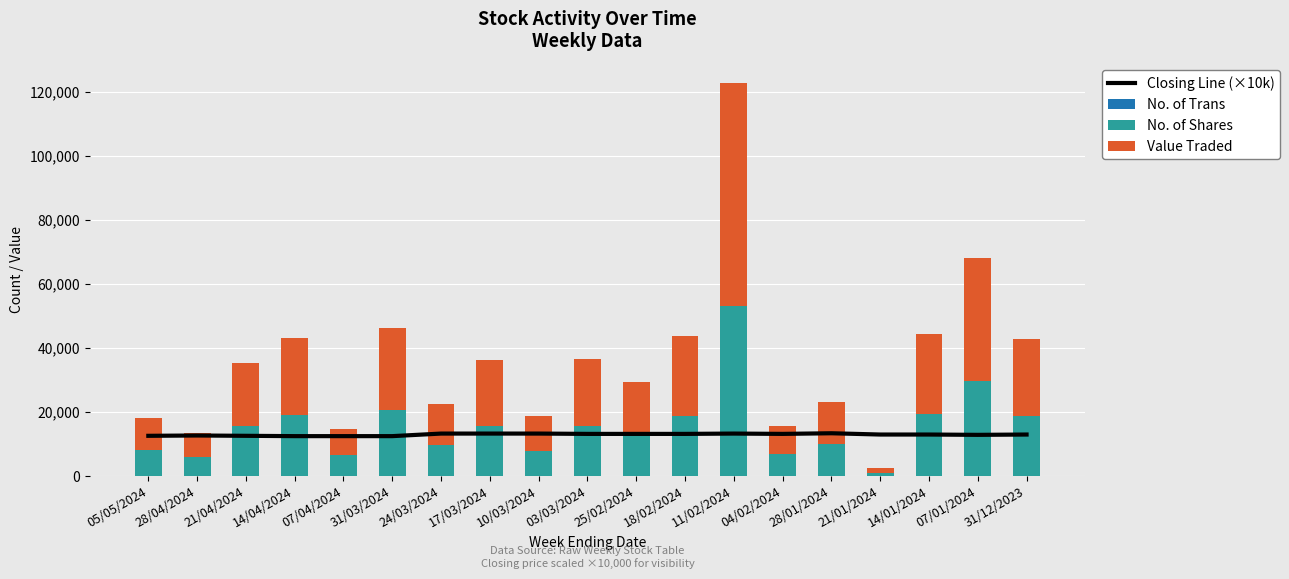

Reading left to right, extract all data points from this chart.

Closing Line (×10k): 05/05/2024=12600	28/04/2024=12700	21/04/2024=12600	14/04/2024=12500	07/04/2024=12500	31/03/2024=12500	24/03/2024=13300	17/03/2024=13300	10/03/2024=13300	03/03/2024=13200	25/02/2024=13200	18/02/2024=13200	11/02/2024=13300	04/02/2024=13200	28/01/2024=13400	21/01/2024=13000	14/01/2024=13000	07/01/2024=12900	31/12/2023=13000
No. of Trans: 05/05/2024=20	28/04/2024=8	21/04/2024=24	14/04/2024=31	07/04/2024=14	31/03/2024=33	24/03/2024=25	17/03/2024=24	10/03/2024=16	03/03/2024=30	25/02/2024=24	18/02/2024=33	11/02/2024=21	04/02/2024=17	28/01/2024=20	21/01/2024=4	14/01/2024=27	07/01/2024=25	31/12/2023=32
No. of Shares: 05/05/2024=8050	28/04/2024=5950	21/04/2024=15640	14/04/2024=19146	07/04/2024=6552	31/03/2024=20523	24/03/2024=9718	17/03/2024=15573	10/03/2024=7991	03/03/2024=15749	25/02/2024=12703	18/02/2024=18839	11/02/2024=52974	04/02/2024=6815	28/01/2024=9989	21/01/2024=1050	14/01/2024=19300	07/01/2024=29641	31/12/2023=18606
Value Traded: 05/05/2024=10143	28/04/2024=7498	21/04/2024=19568	14/04/2024=23936	07/04/2024=8190	31/03/2024=25542	24/03/2024=12843	17/03/2024=20689	10/03/2024=10629	03/03/2024=20680	25/02/2024=16566	18/02/2024=24820	11/02/2024=69678	04/02/2024=8986	28/01/2024=13089	21/01/2024=1365	14/01/2024=25090	07/01/2024=38384	31/12/2023=24221